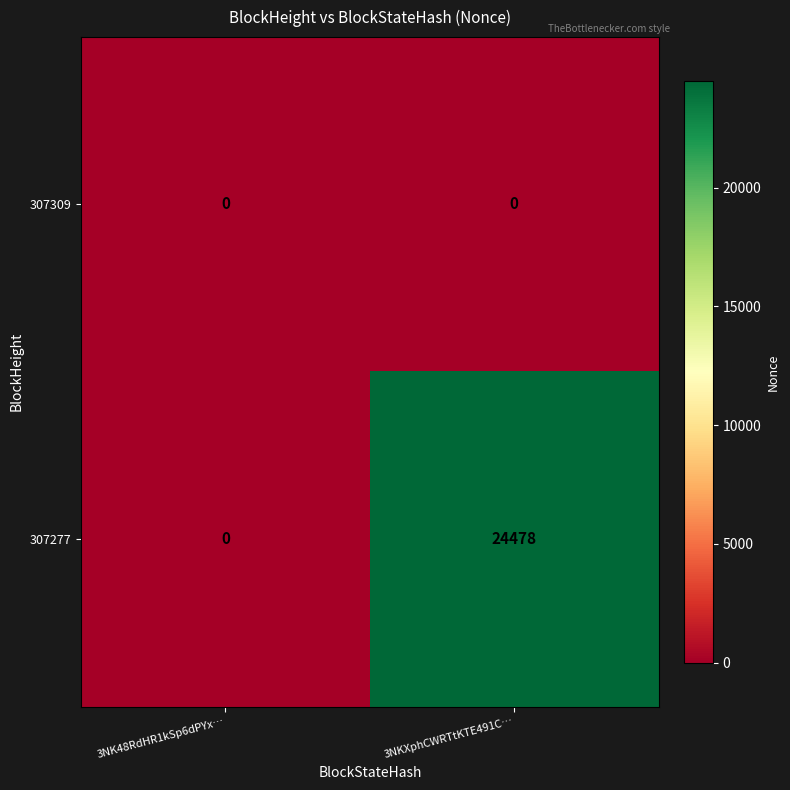

The 307309 series shows 0 at 3NK48RdHR1kSp6dPYx…. True or false?

True